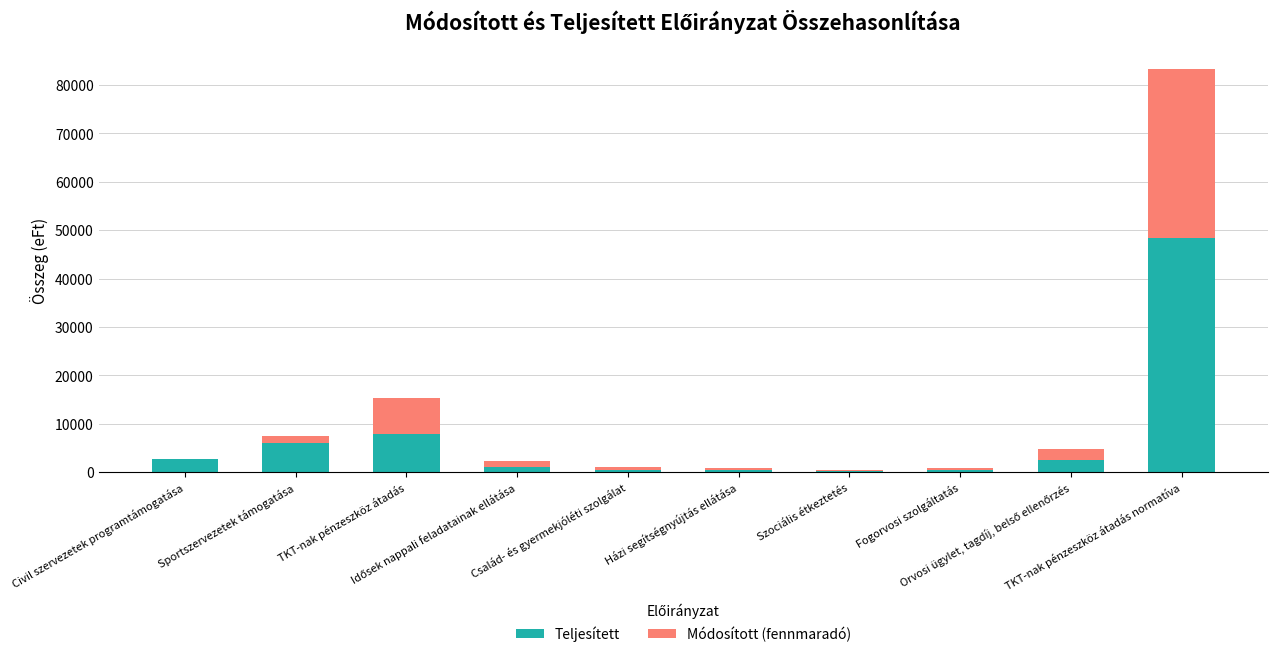

What is the maximum value for Teljesített?

48412